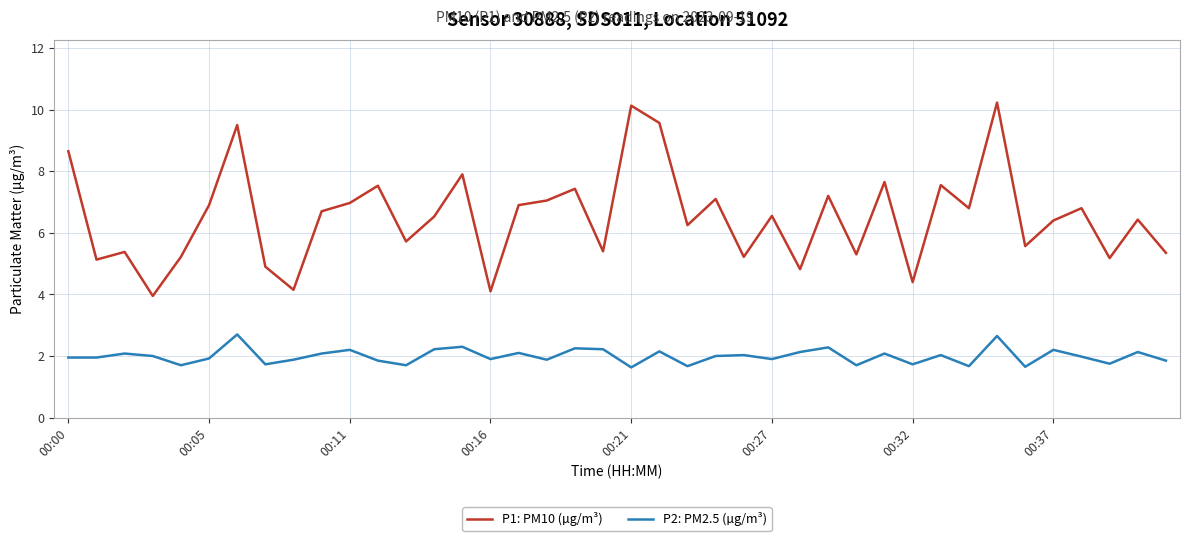

Which series has the largest total across all categories?

P1: PM10 (µg/m³)